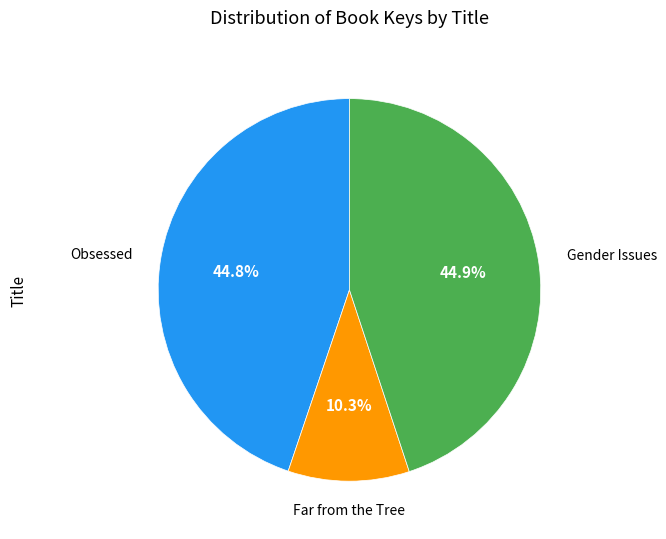

Does any single category account for the majority?

No